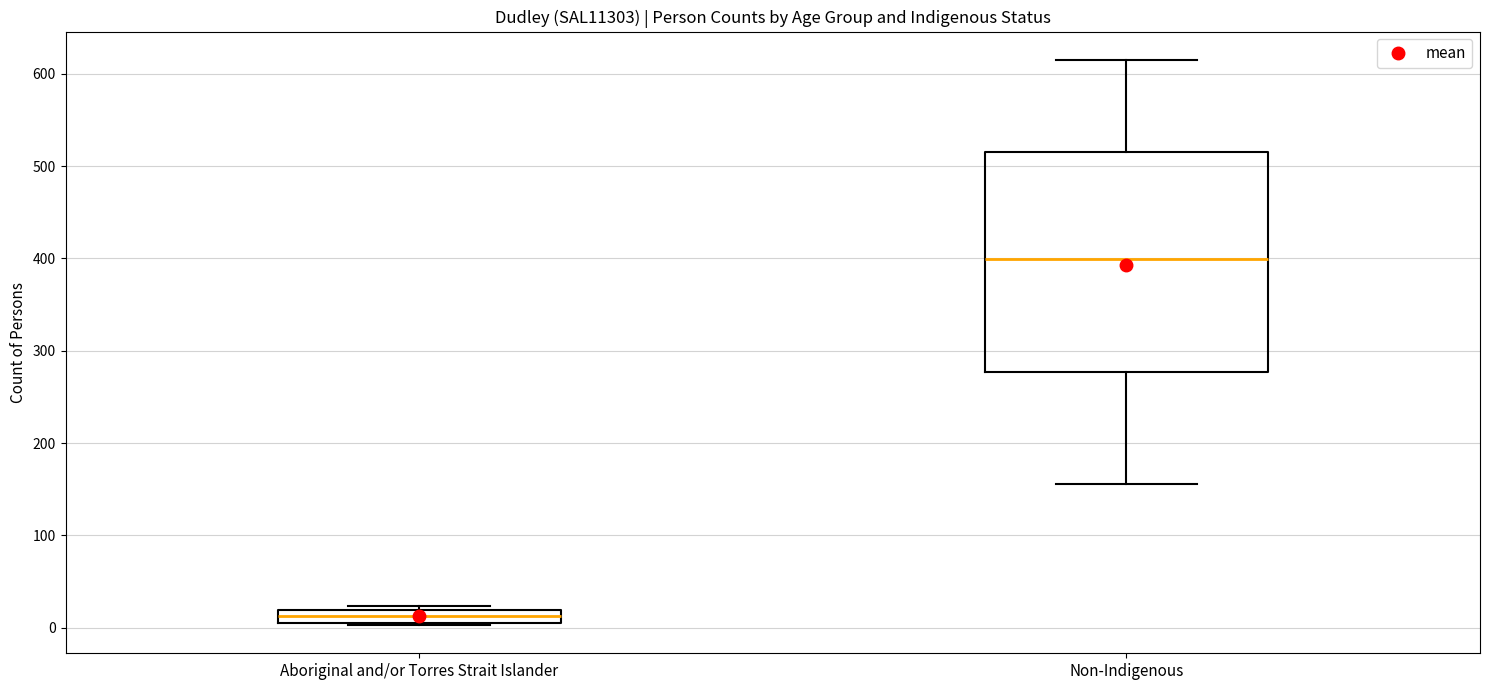

Where is the lower edge of the box for Aboriginal and/or Torres Strait Islander on the y-axis? The values are not printed on the chart, so give them approximately, as read against the axis.

10